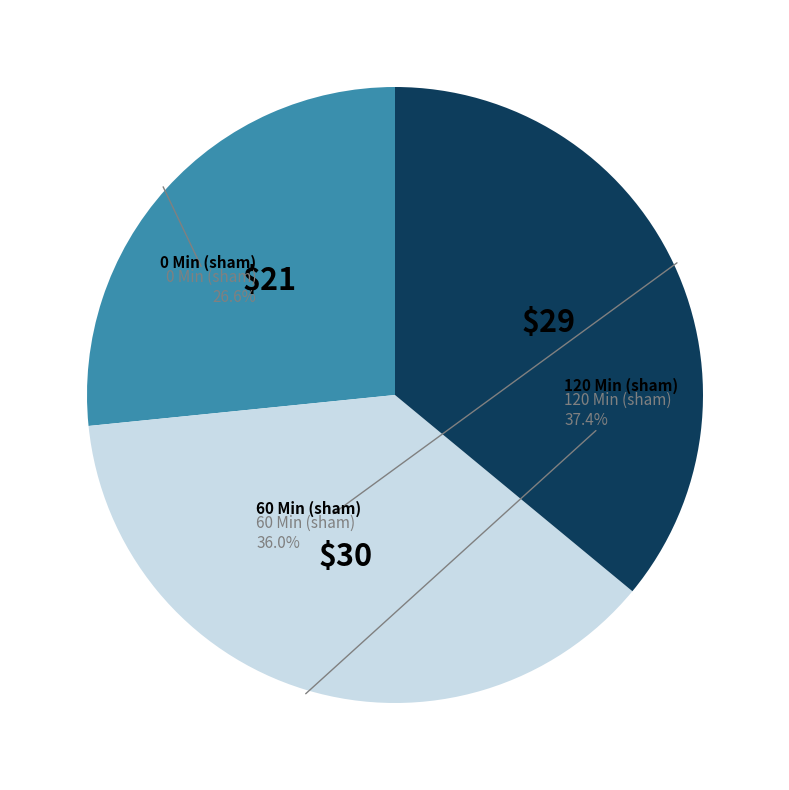

Does any single category account for the majority?

No